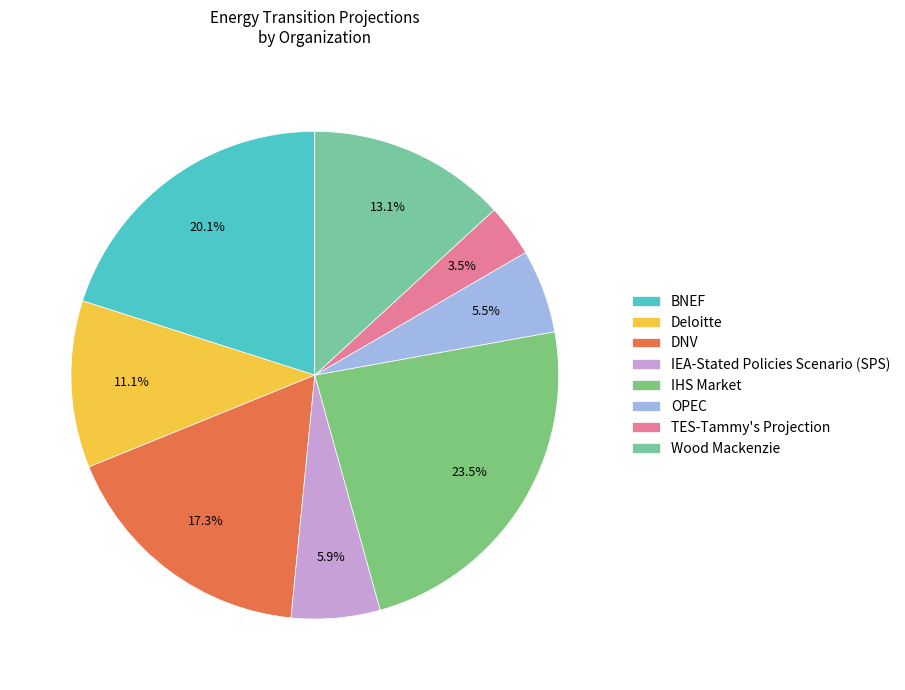

Count the number of slices in the pie.

8